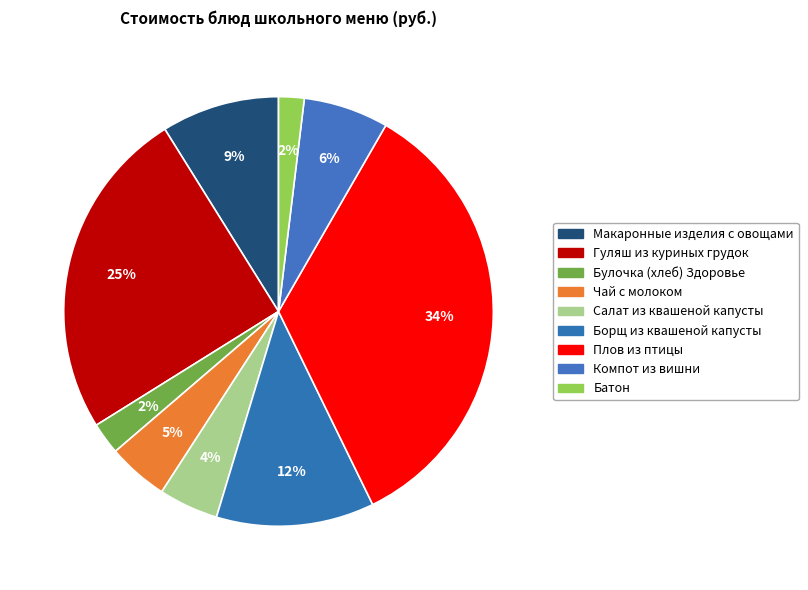

Between Гуляш из куриных грудок and Плов из птицы, which is larger?

Плов из птицы